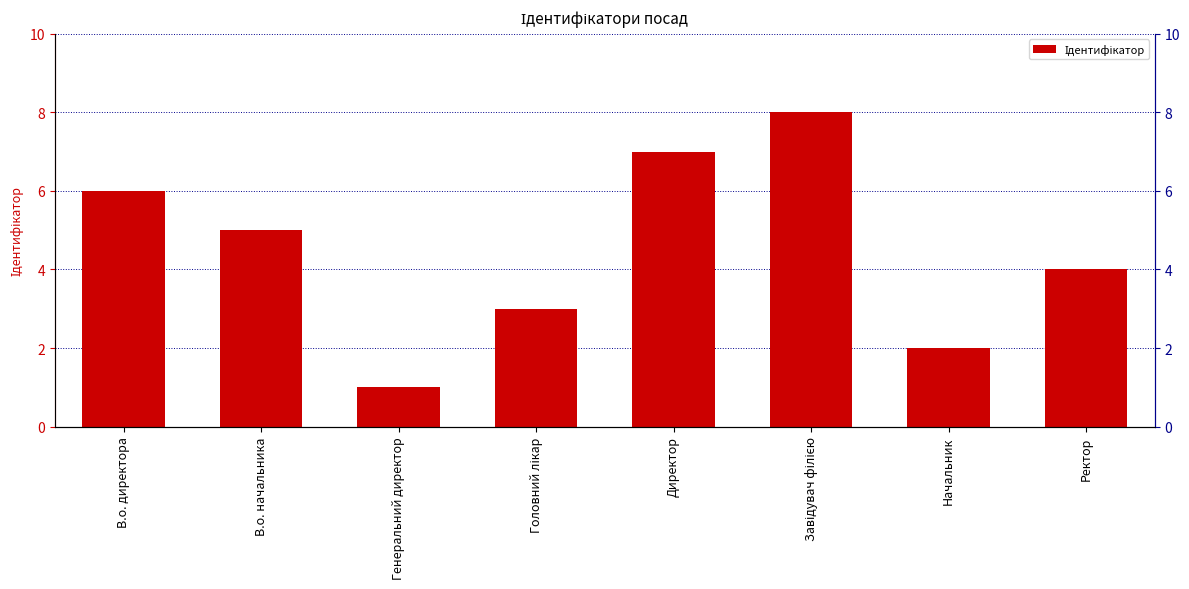

Reading left to right, list all the values displayed in this chart.

В.о. директора=6	В.о. начальника=5	Генеральний директор=1	Головний лікар=3	Директор=7	Завідувач філією=8	Начальник=2	Ректор=4